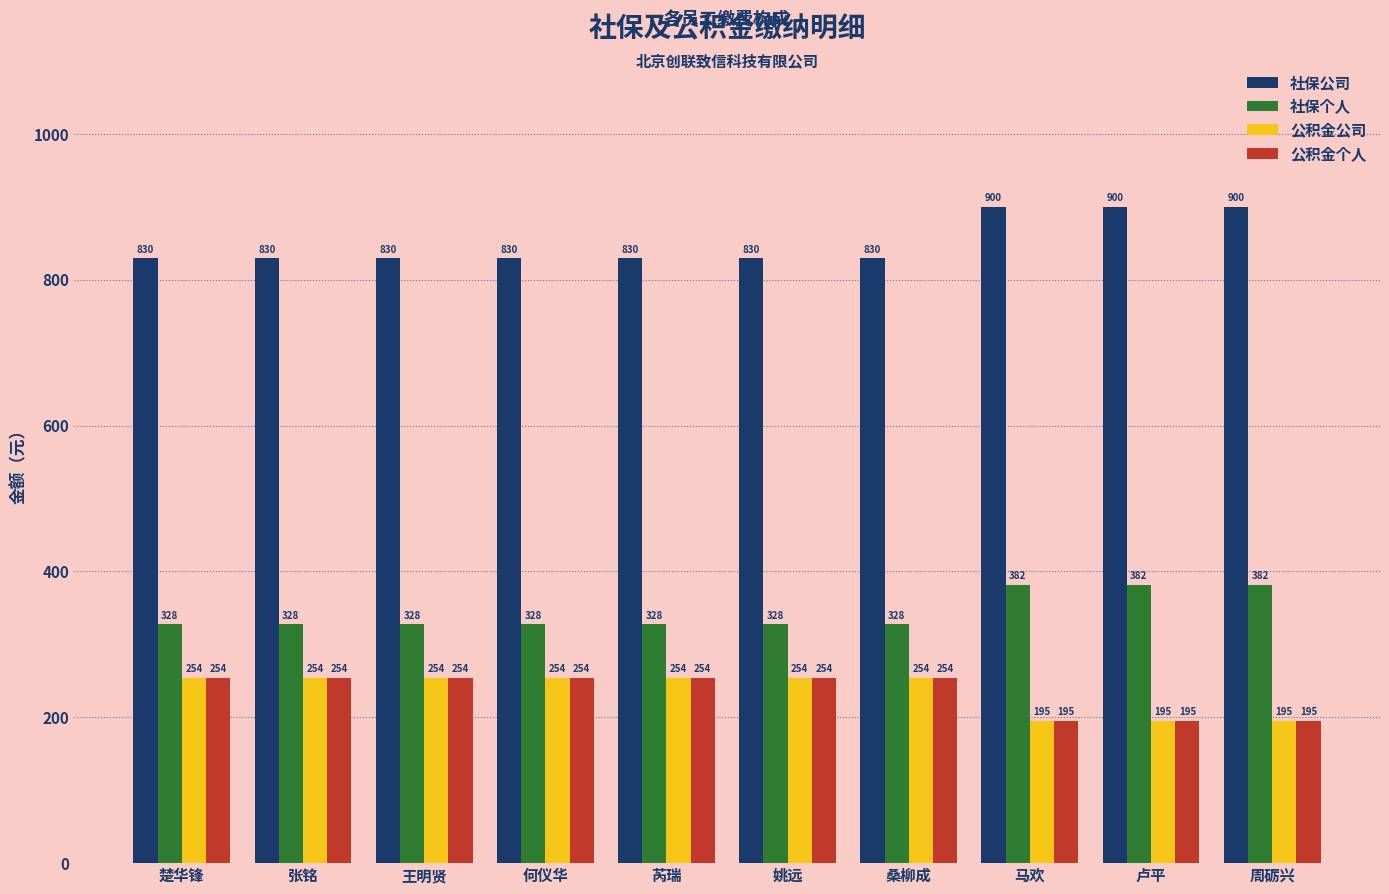

What is the greatest value displayed?

899.8